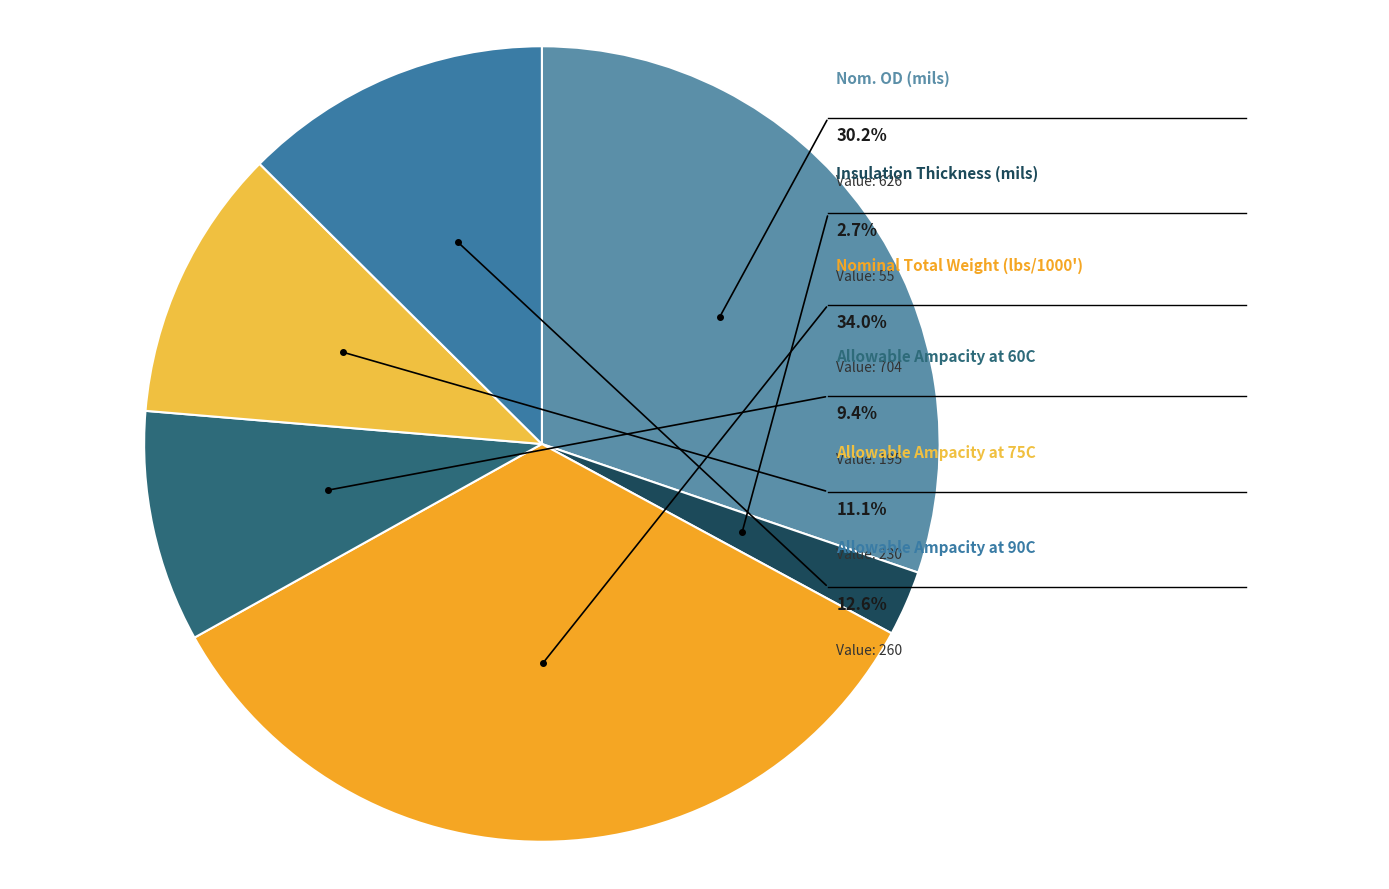

What is the smallest slice in the pie chart?

Insulation Thickness (mils)